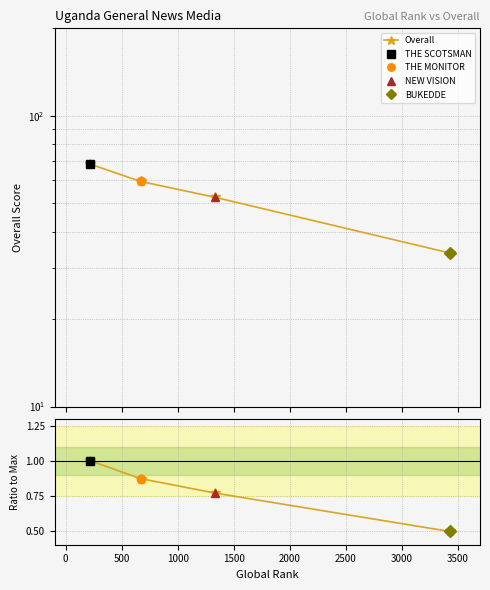

What is the difference between the values at 0 and 1000?

0.4